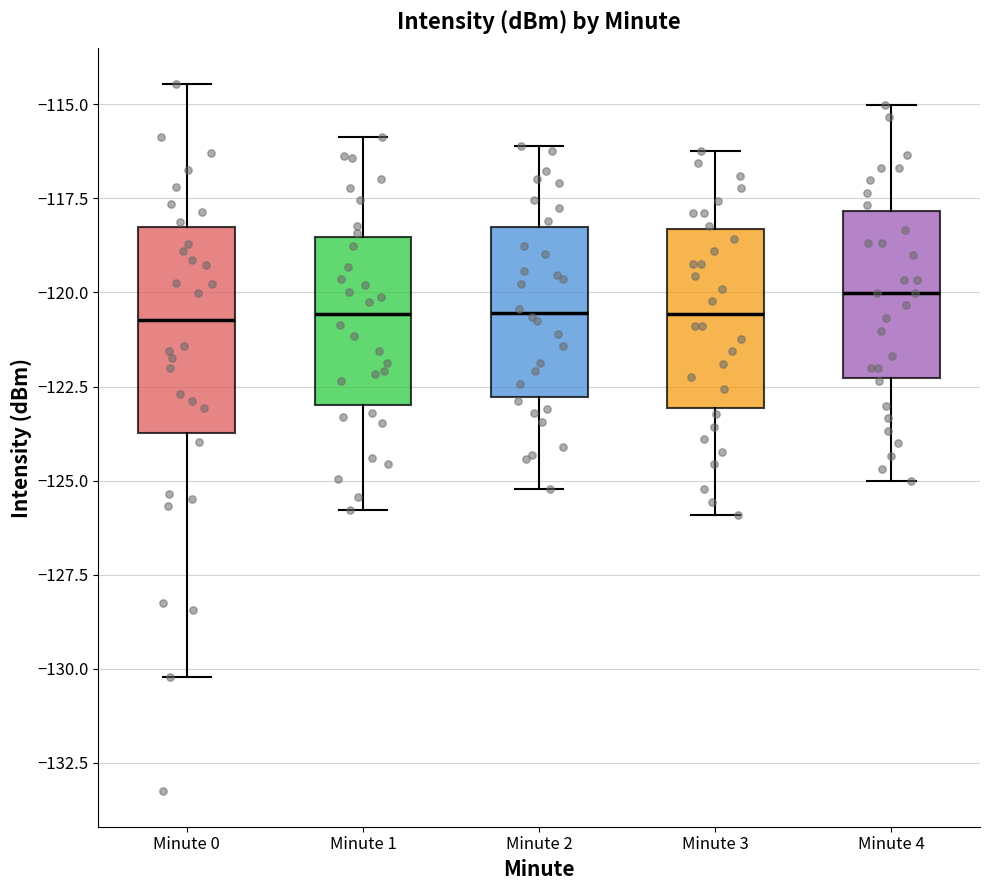

Which box has the highest median line?

Minute 4